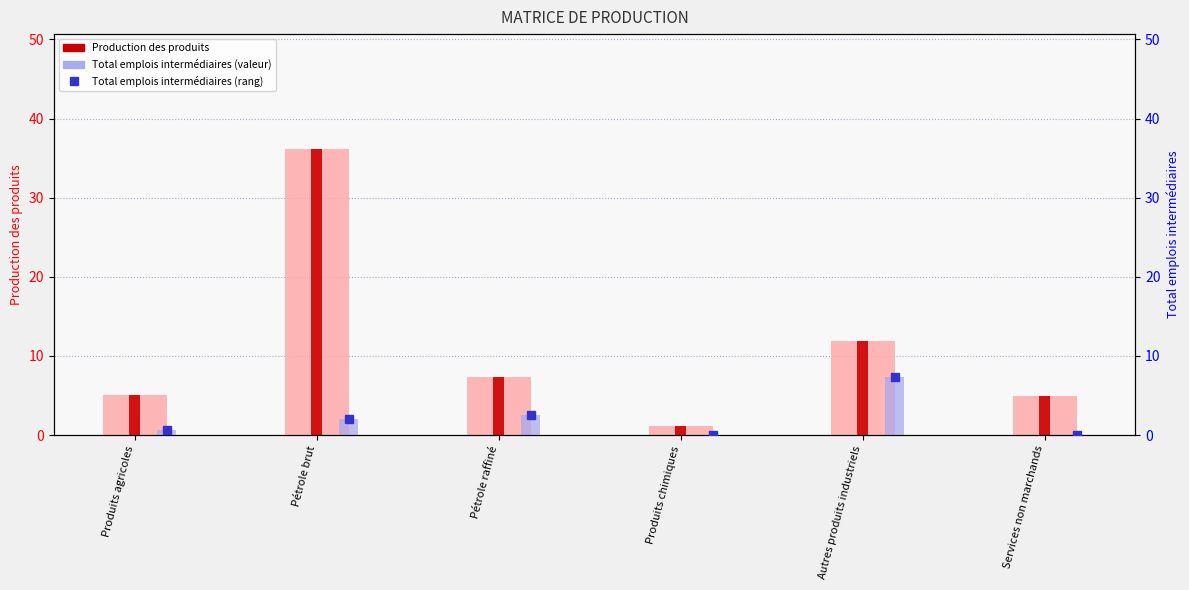

Which series has the largest total across all categories?

Production des produits